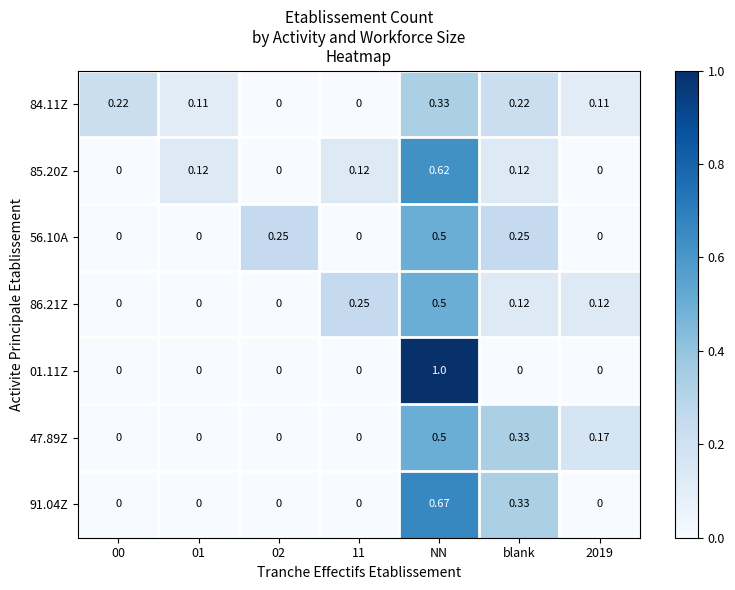

At which label does 47.89Z reach its peak?

NN